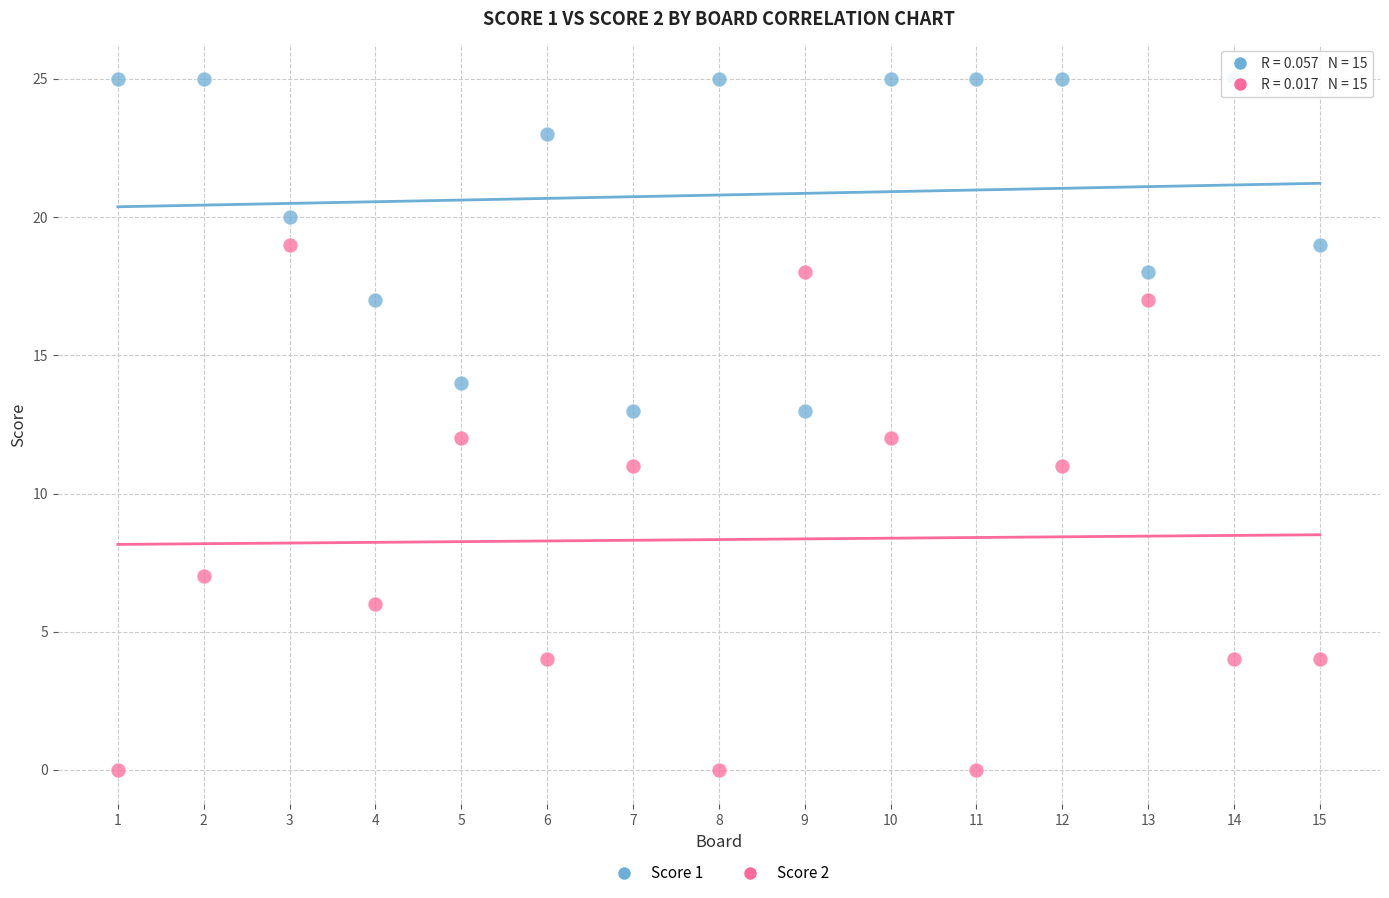

What are all the series names shown in the legend?

Score 1, Score 2